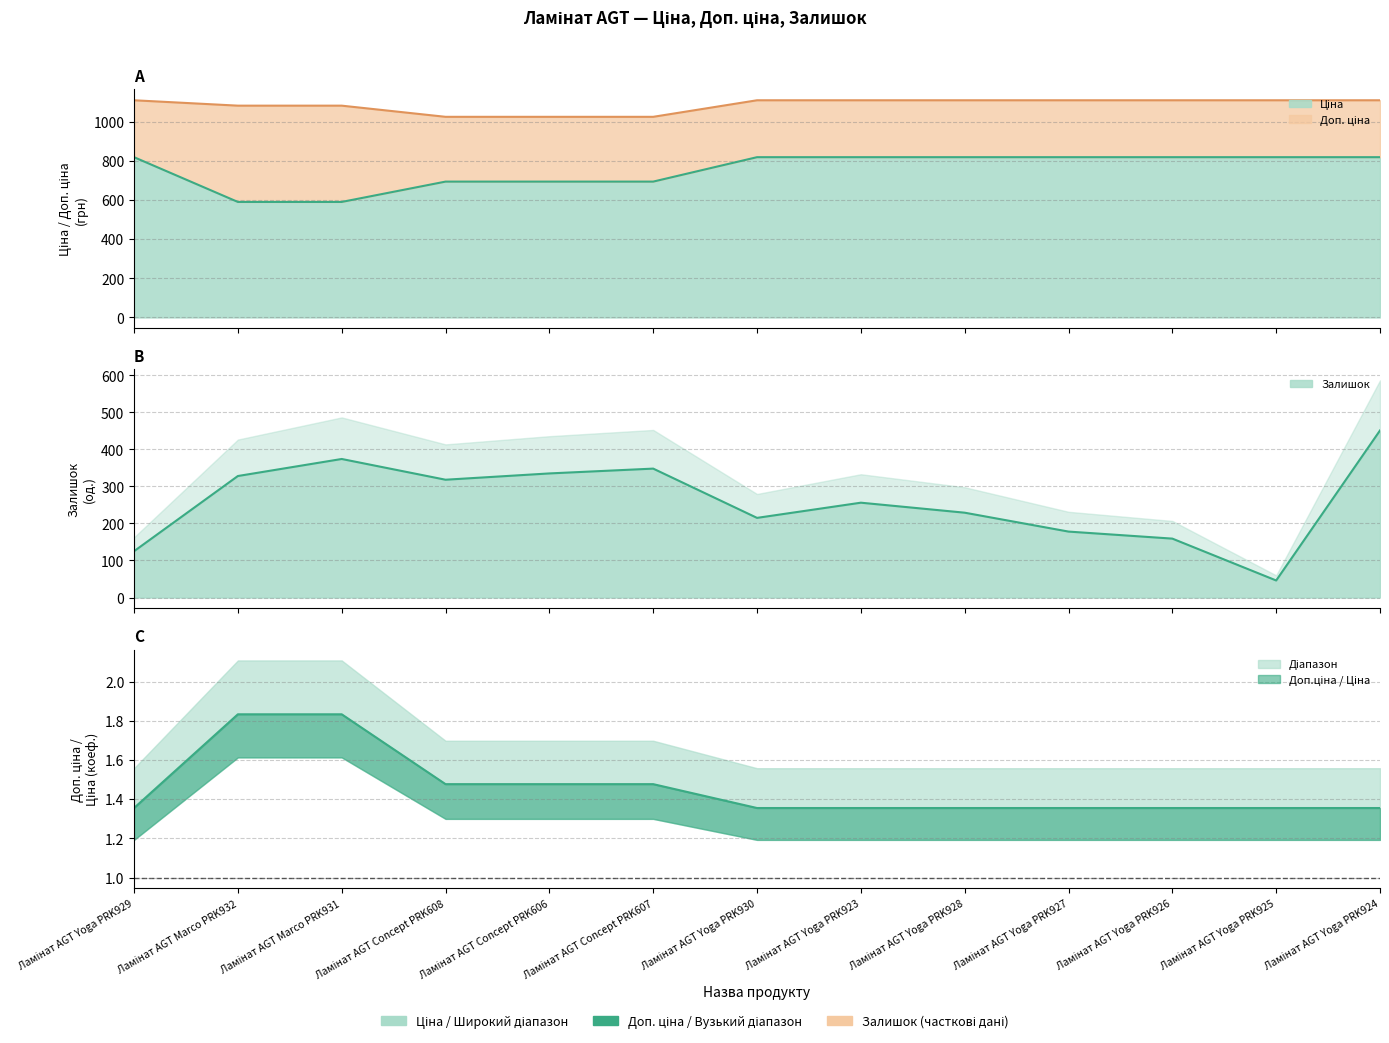

True or false: Доп. ціна has a value of 1024.6 at Ламінат AGT Concept PRK607.

True